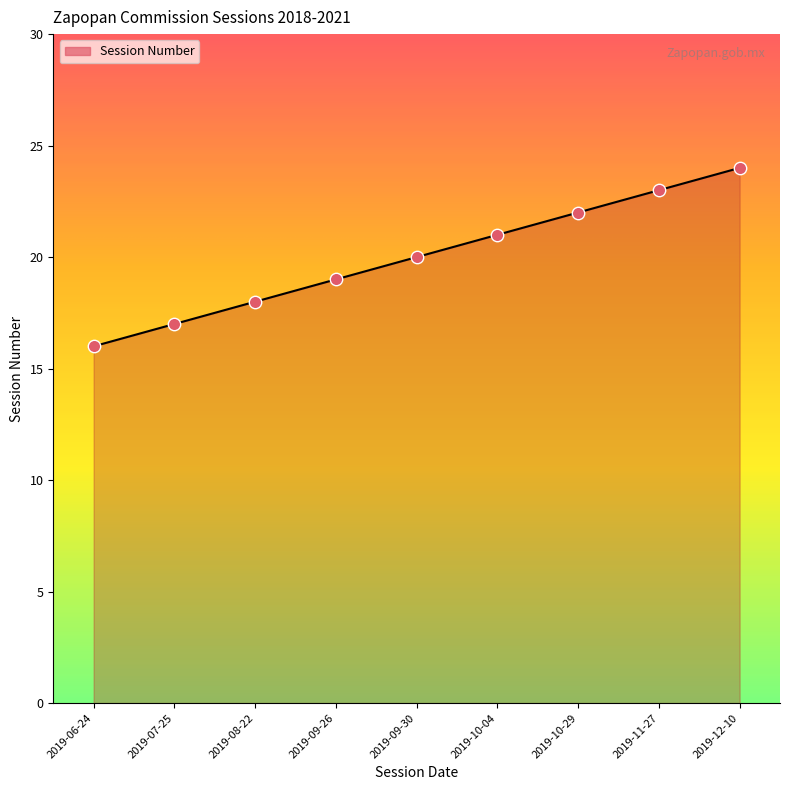

Between 2019-07-25 and 2019-09-30, which is larger?

2019-09-30